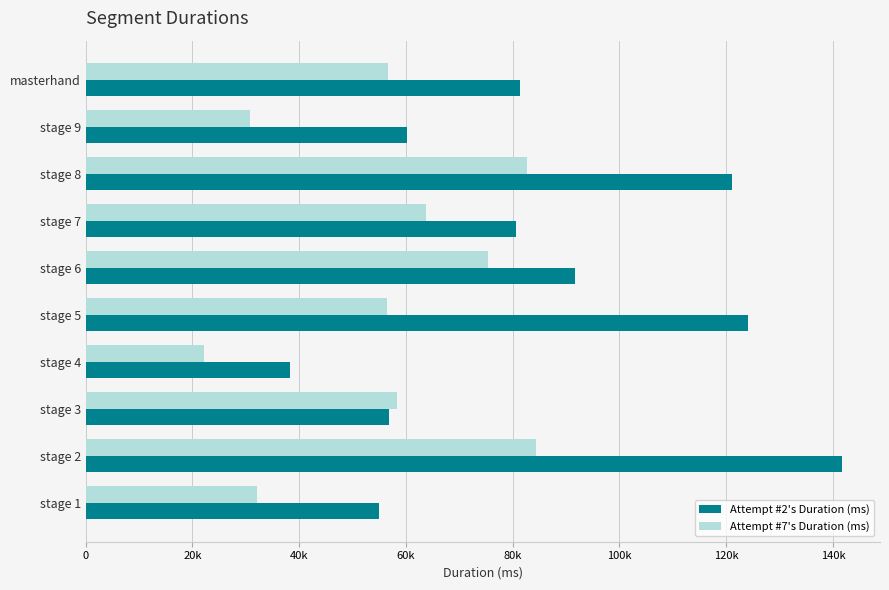

At which category does the chart reach its minimum across all series?

stage 4